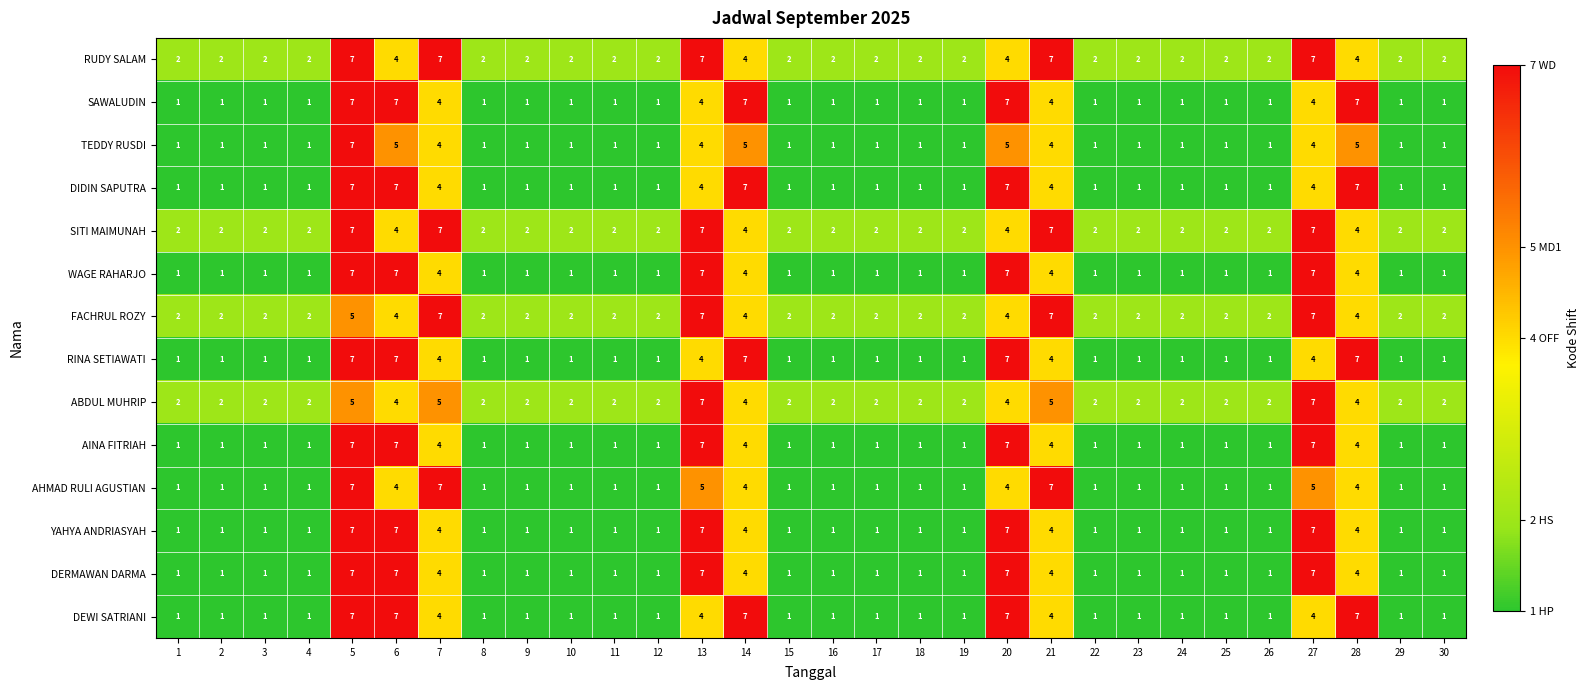

What is the total value across all series at 10?

18